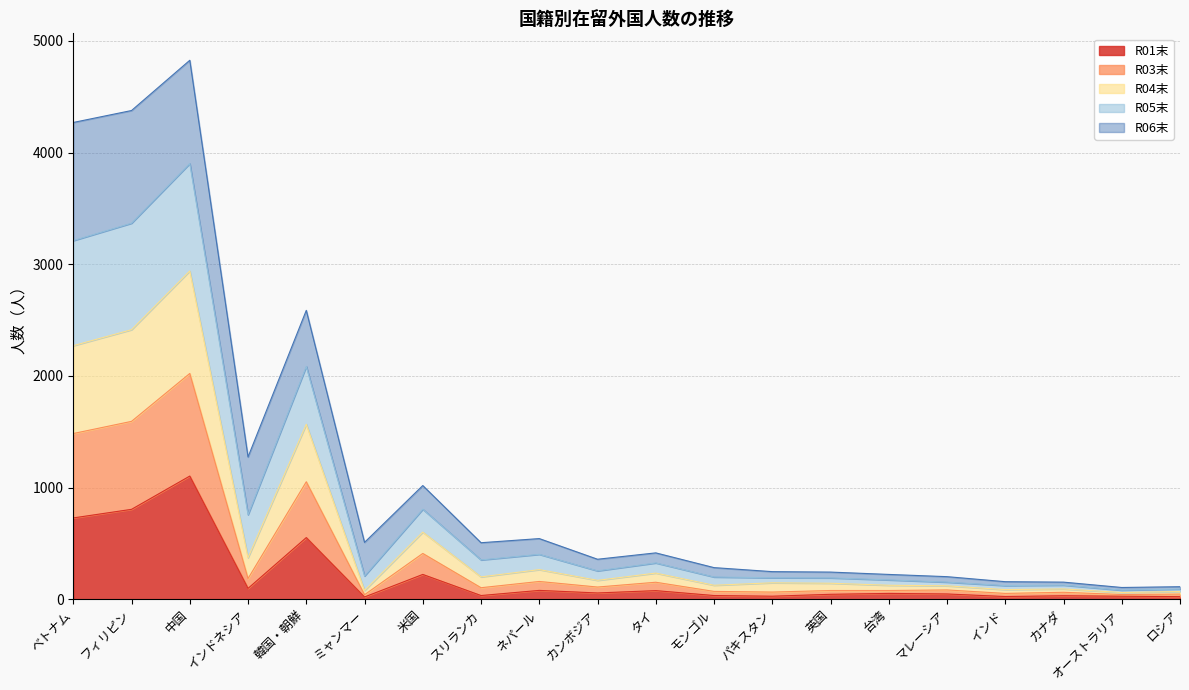

What is the total value across all series at 米国?

1018